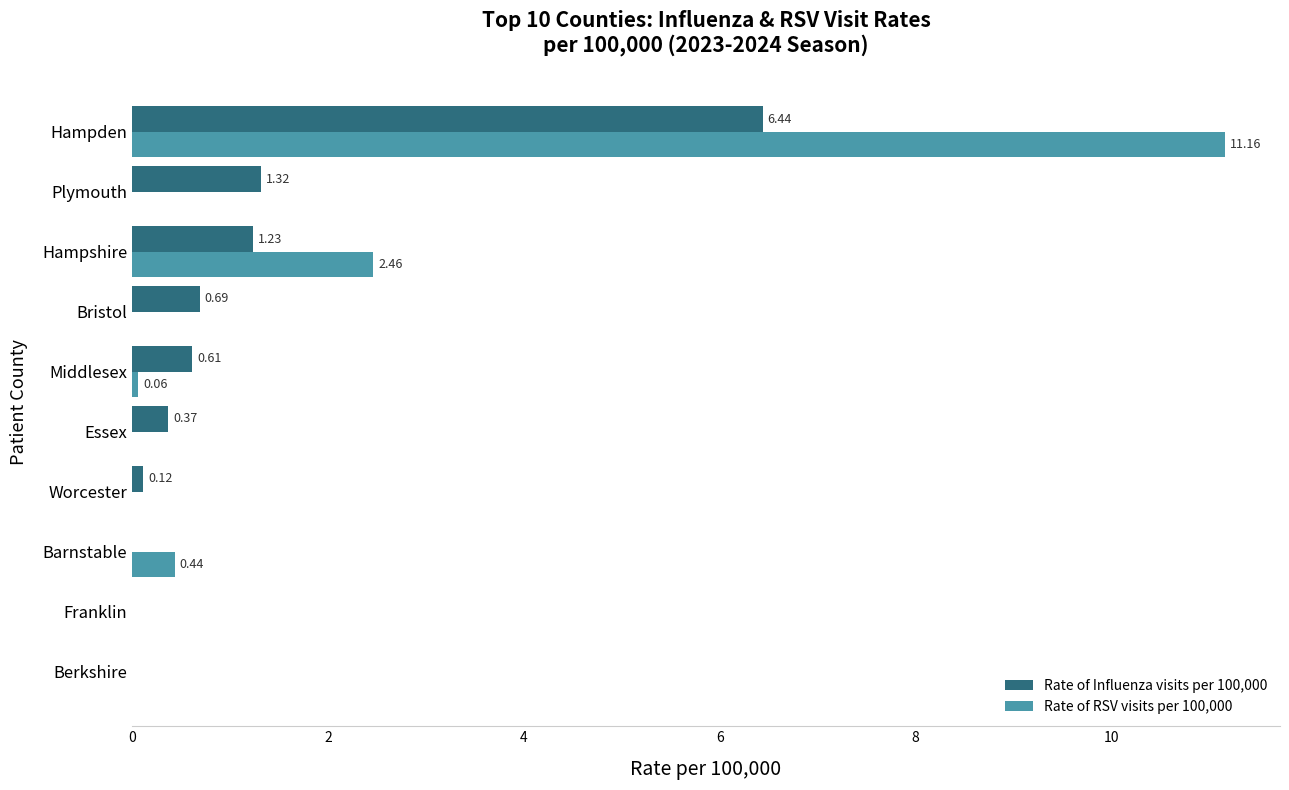

What is the sum of the Rate of Influenza visits per 100,000 values at Essex and Bristol?

1.1